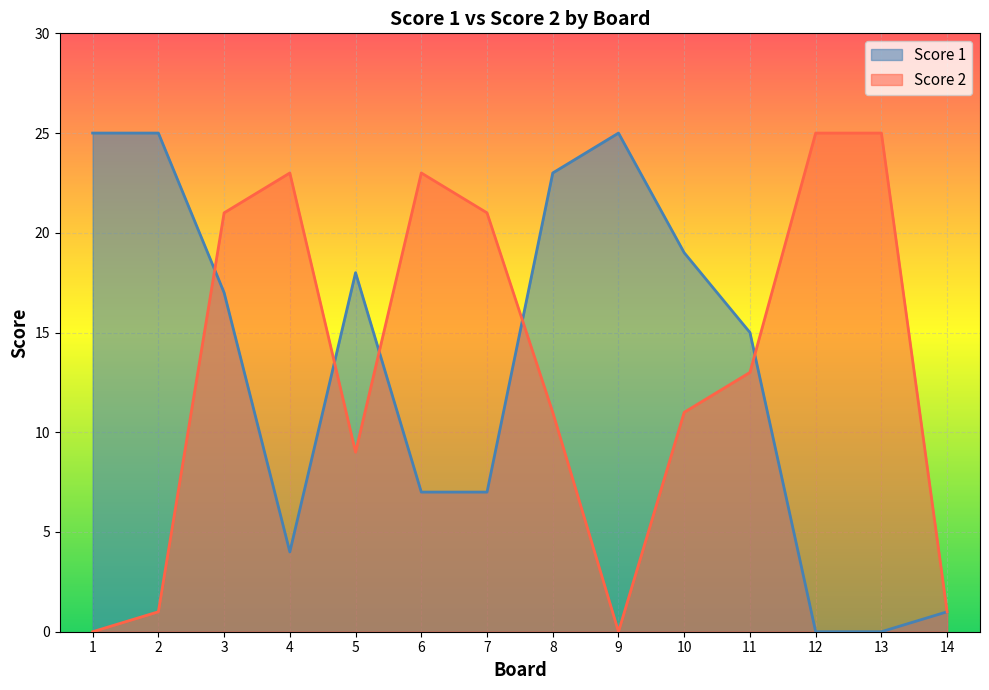

Where is the first local maximum for Score 2?

4